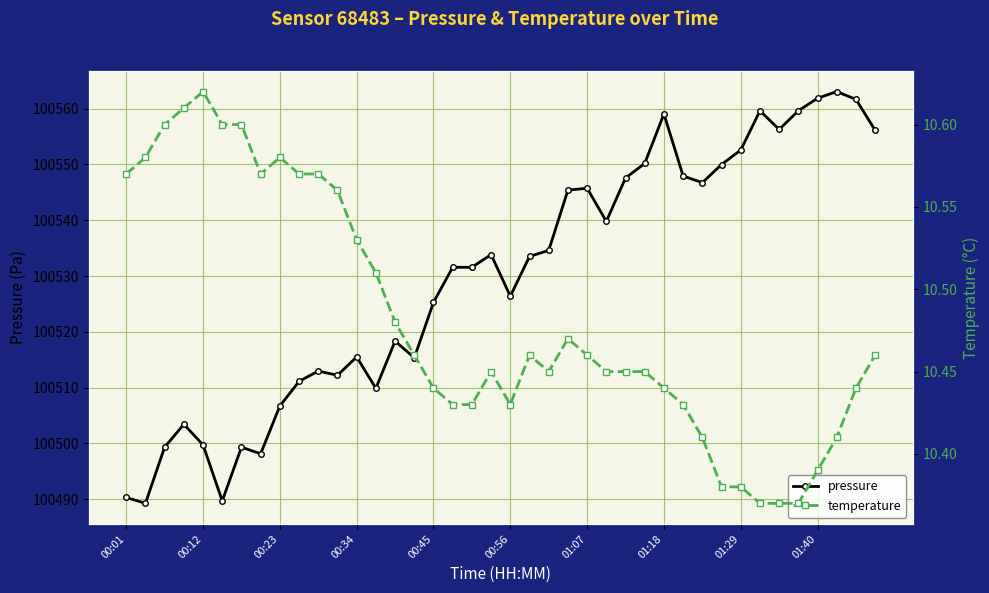

At how many categories does at least one series exceed 83851?

40